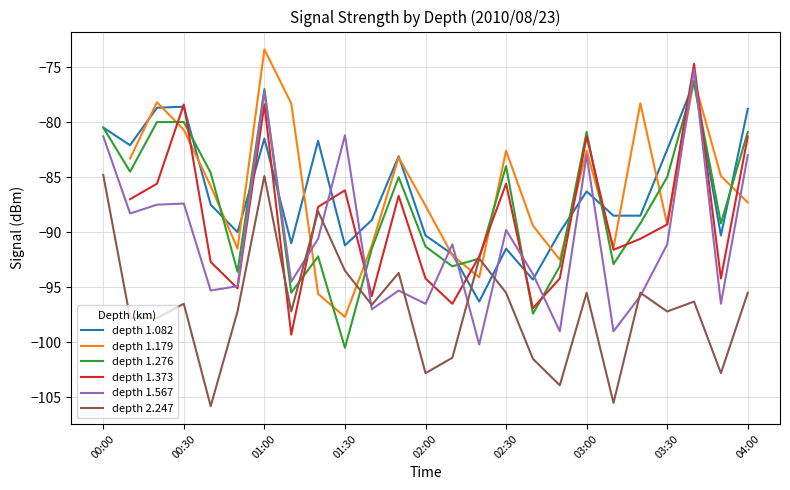

How many depth 1.373 values are between -94 and -85?

11